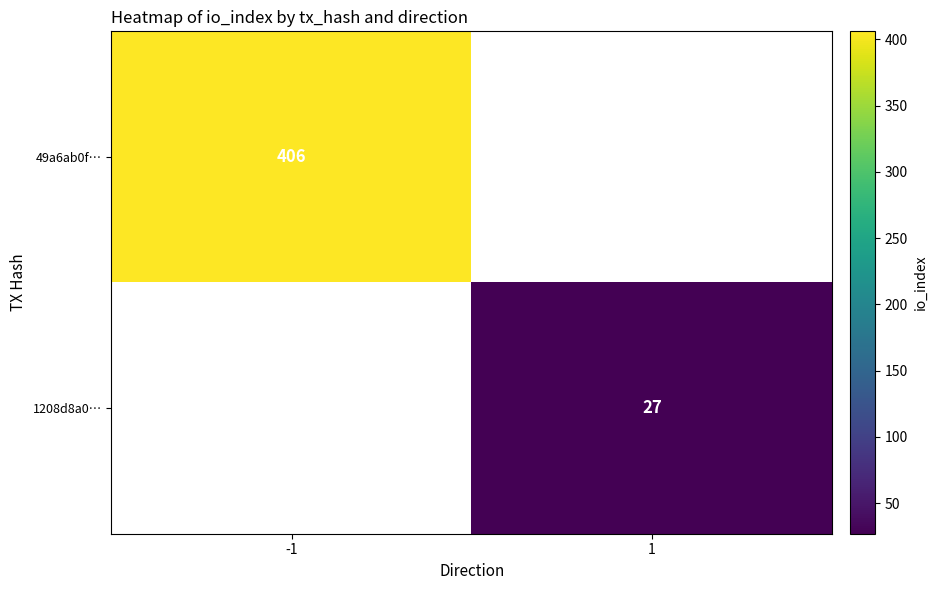

True or false: 1208d8a0… has a value of 11 at 1.

False